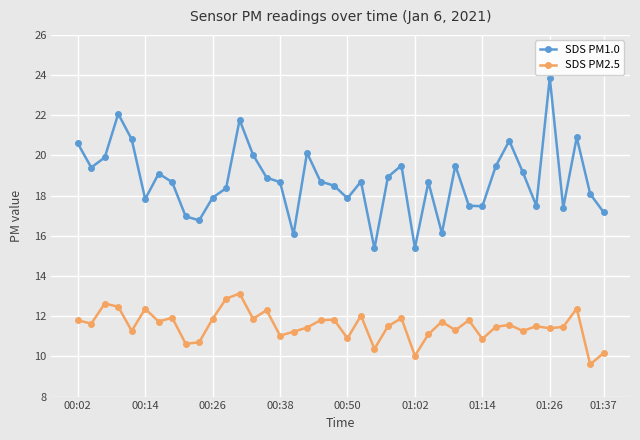

What is the difference between the maximum and minimum values in the SDS PM1.0 series?

8.5